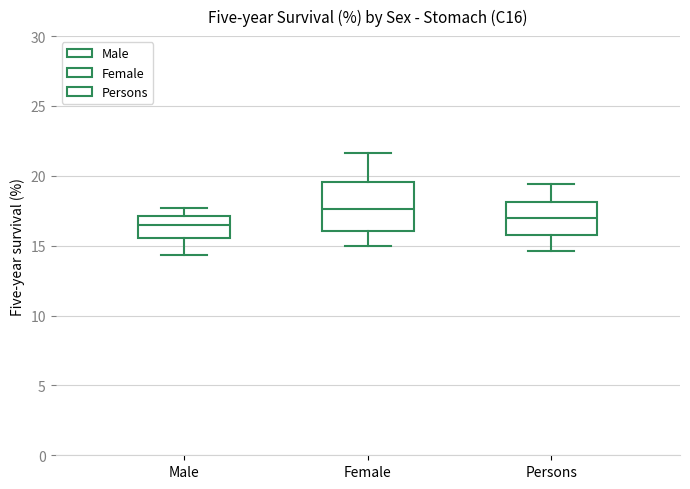

Reading left to right, transcribe this box plot: for each box, give where its median line is, the range the box spans, and where its two whiskers end, as read against the y-axis. The values are not printed on the chart, so give them approximately, as read against the axis.

Male: median 16.5, box 15.5 to 17.0, whiskers 14.5 to 17.5
Female: median 17.5, box 16.0 to 19.5, whiskers 15.0 to 21.5
Persons: median 17.0, box 16.0 to 18.0, whiskers 14.5 to 19.5